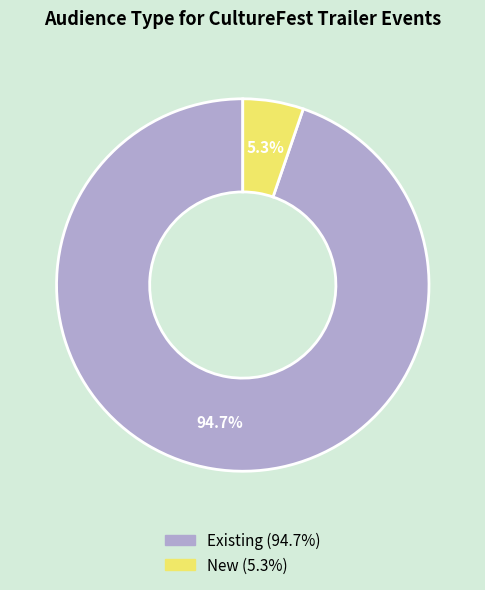

To the nearest percent, what portion does Existing represent?

95%